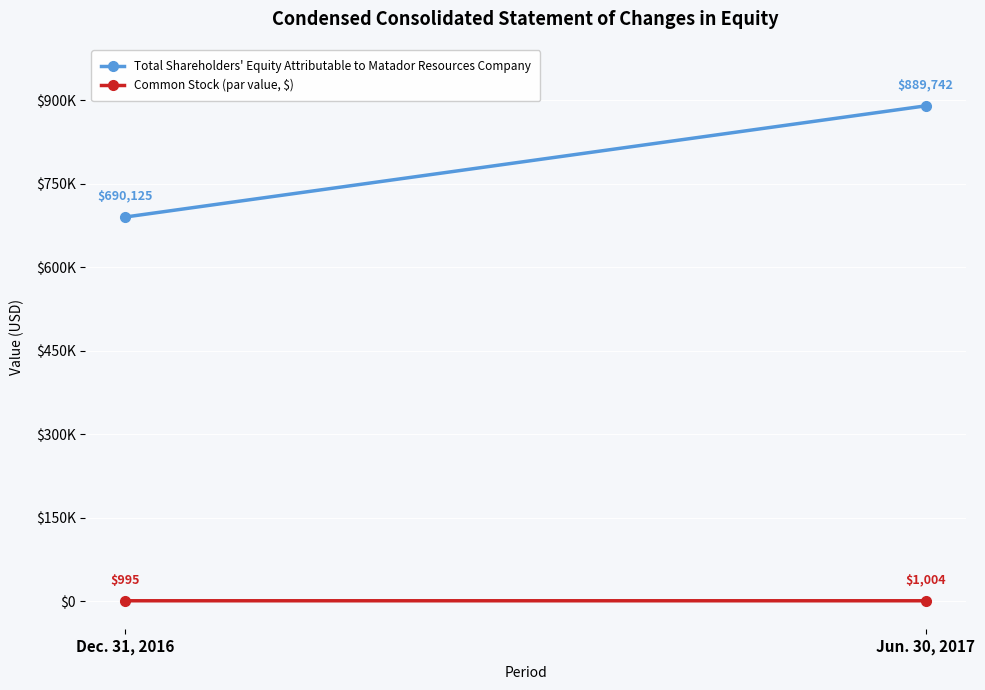

Between Dec. 31, 2016 and Jun. 30, 2017, which is larger?

Jun. 30, 2017